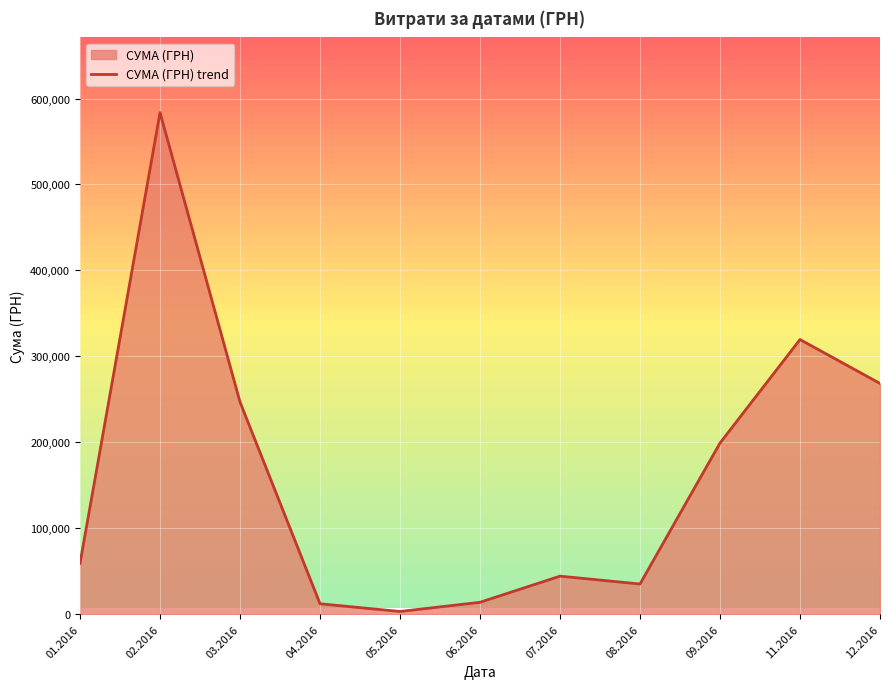

What is the sum of the values at 09.2016 and 08.2016?

234275.2